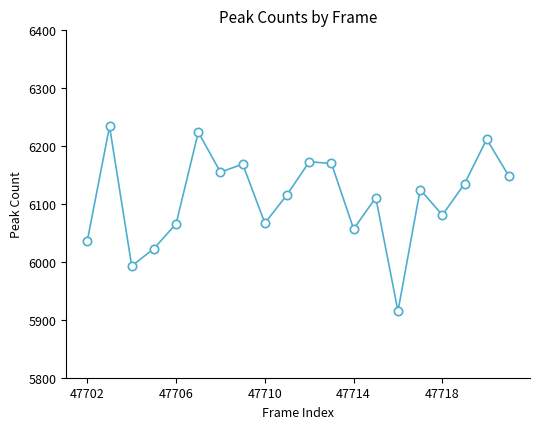

How many interior local valleys (lower than both neighbors) does the data have?

6